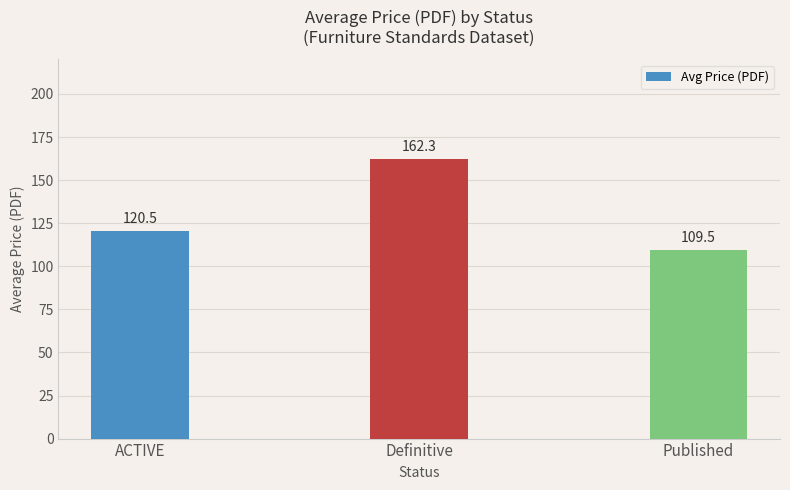

What is the sum of the values at Published and ACTIVE?

230.0